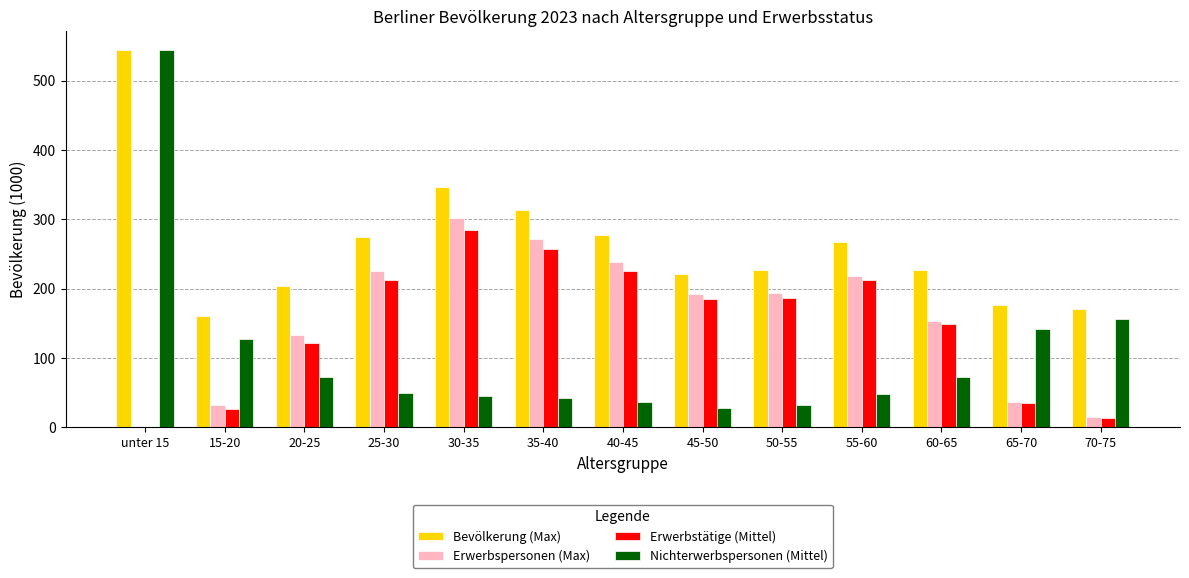

How many groups of bars are there?

13